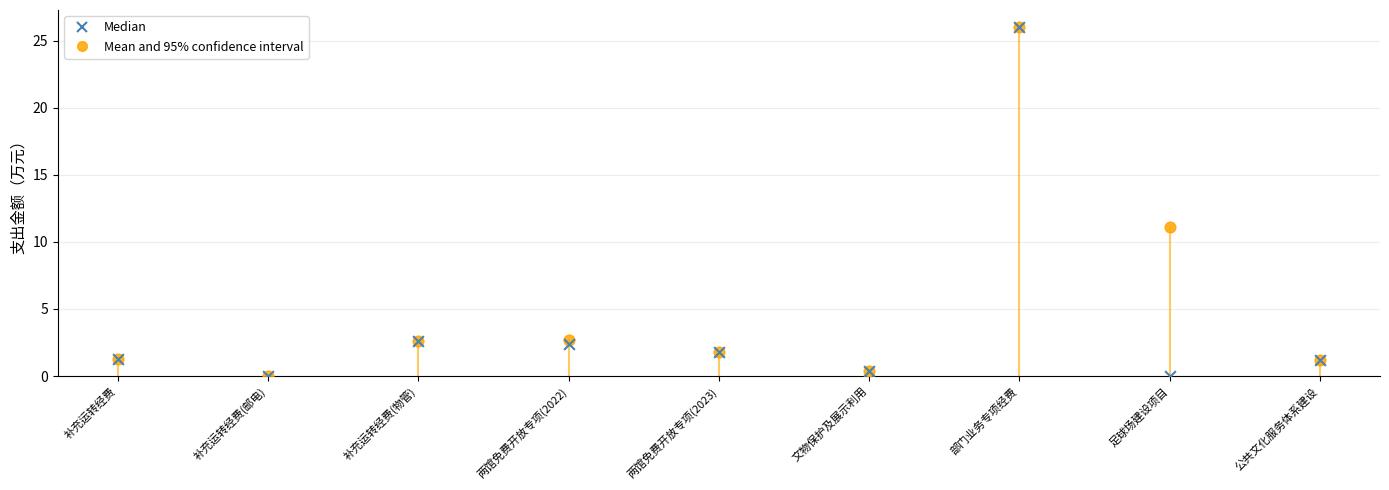

In the Median series, what Y value is closest to 12?

2.6